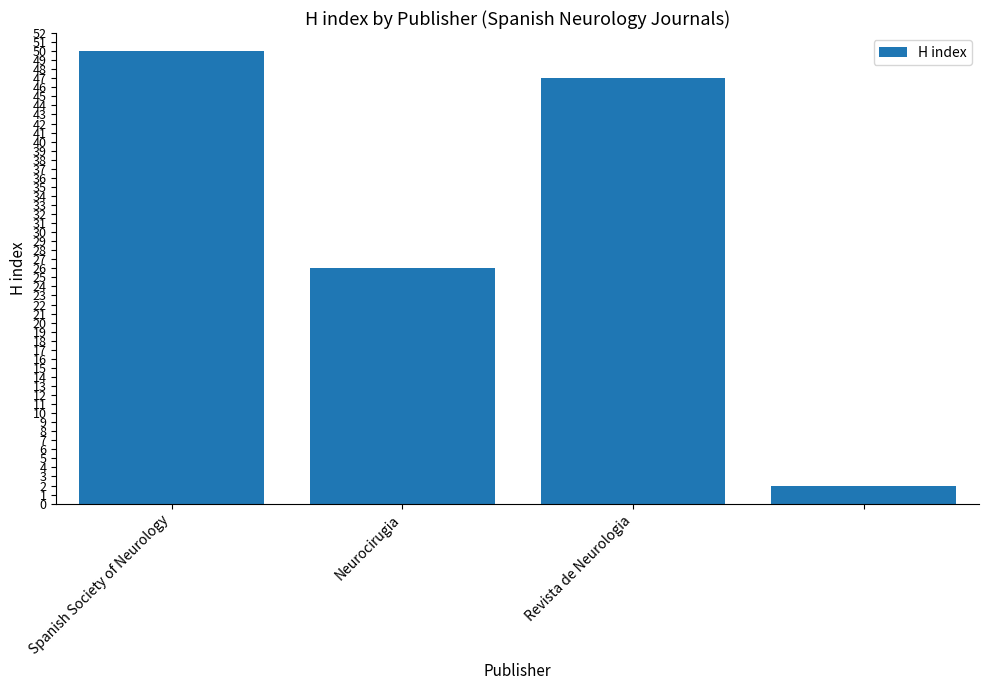

Does the chart contain stacked bars?

No